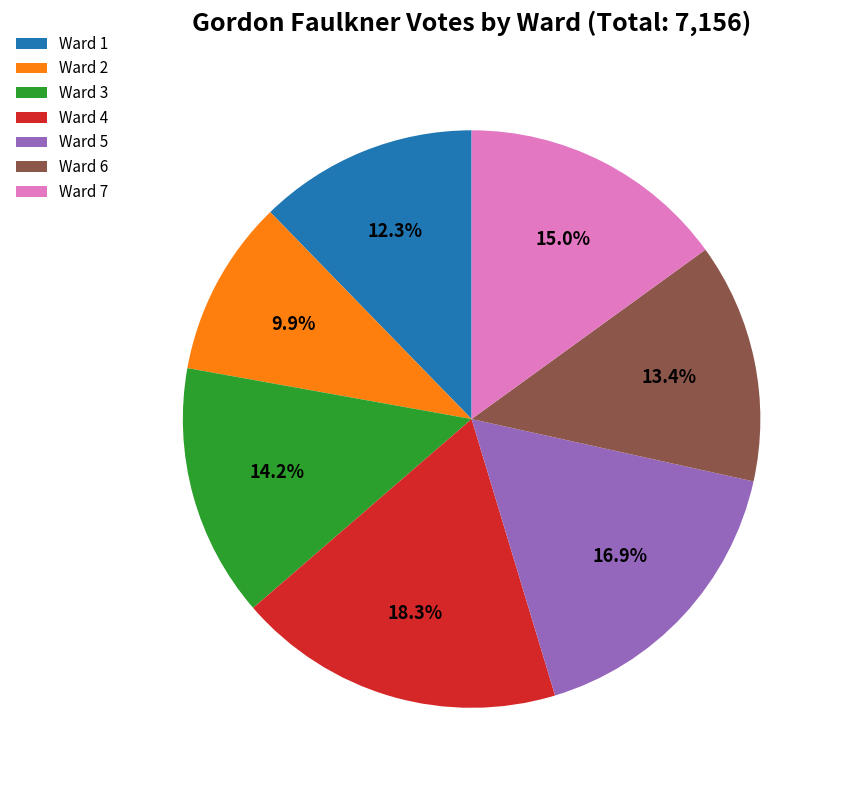

Approximately how many times larger is the value at Ward 6 compared to Ward 5?

0.8